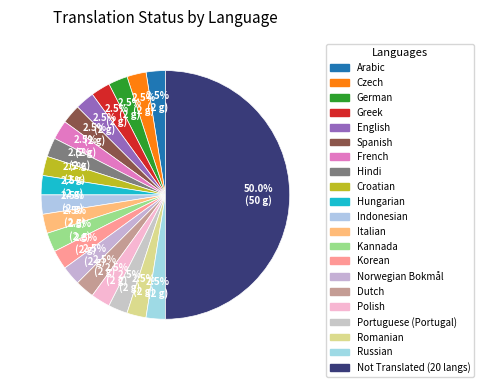

Does Arabic account for over 50% of the chart?

No